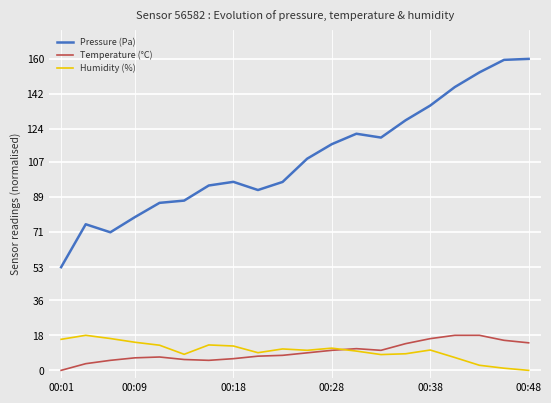

Which series has the largest range (max minus min)?

Pressure (Pa)